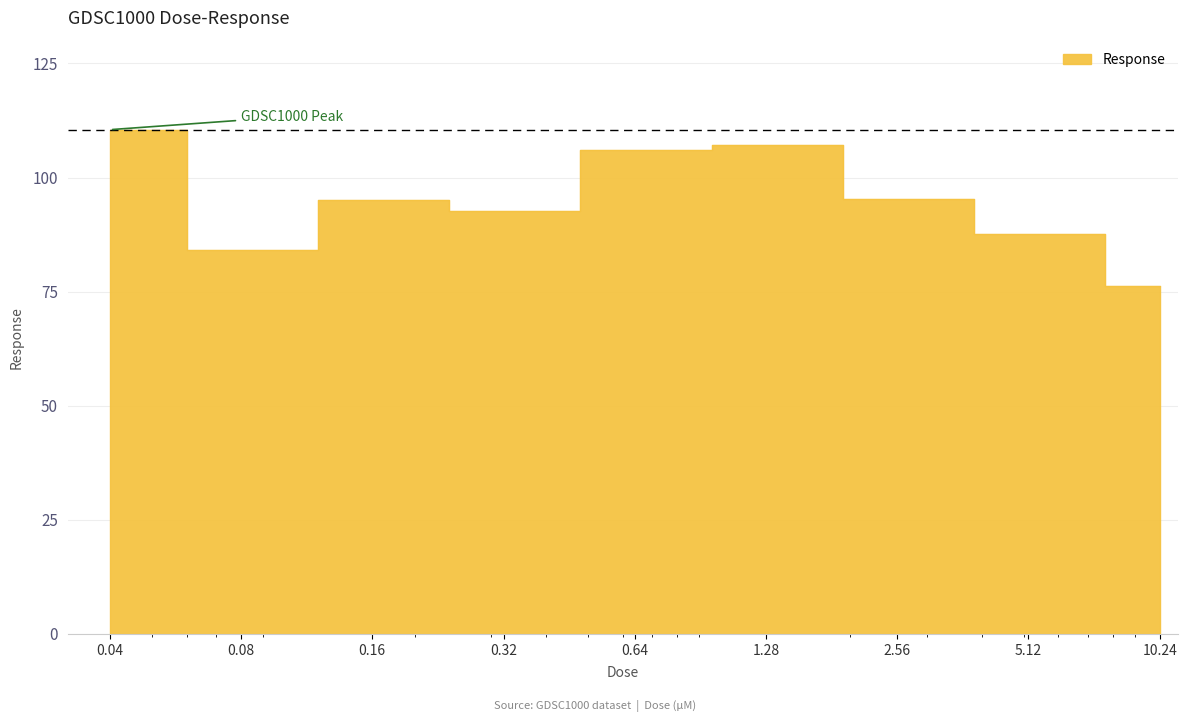

What is the change in value from 2.56 to 10.24?

-19.2